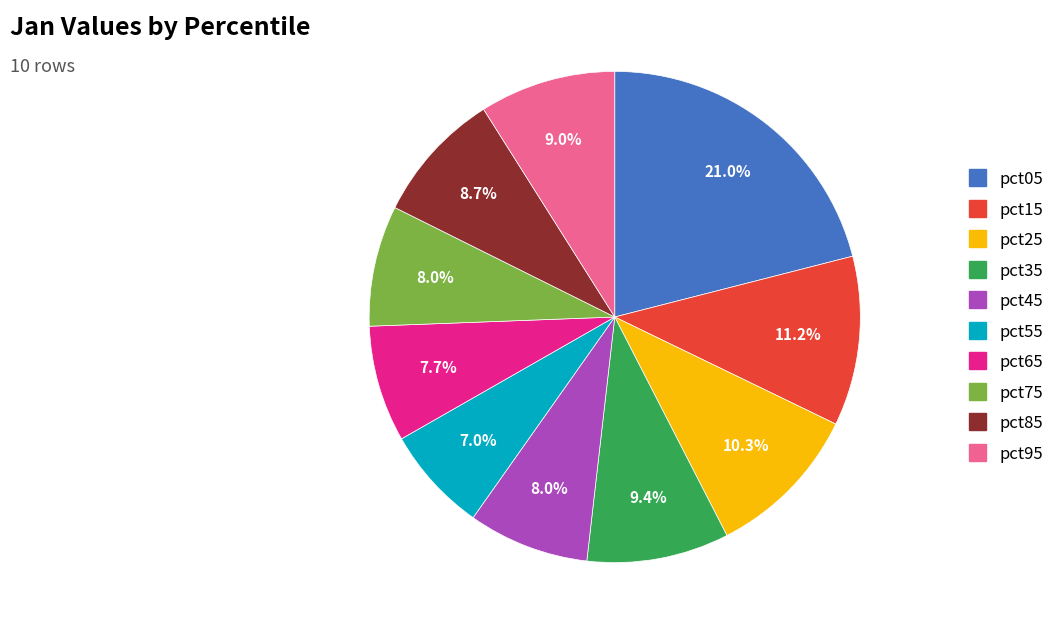

Is the sum of pct65 and pct95 greater than half?

No